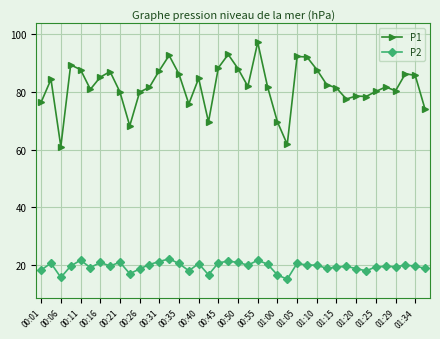

True or false: P1 has more than 0 points higher than both neighbors.

True